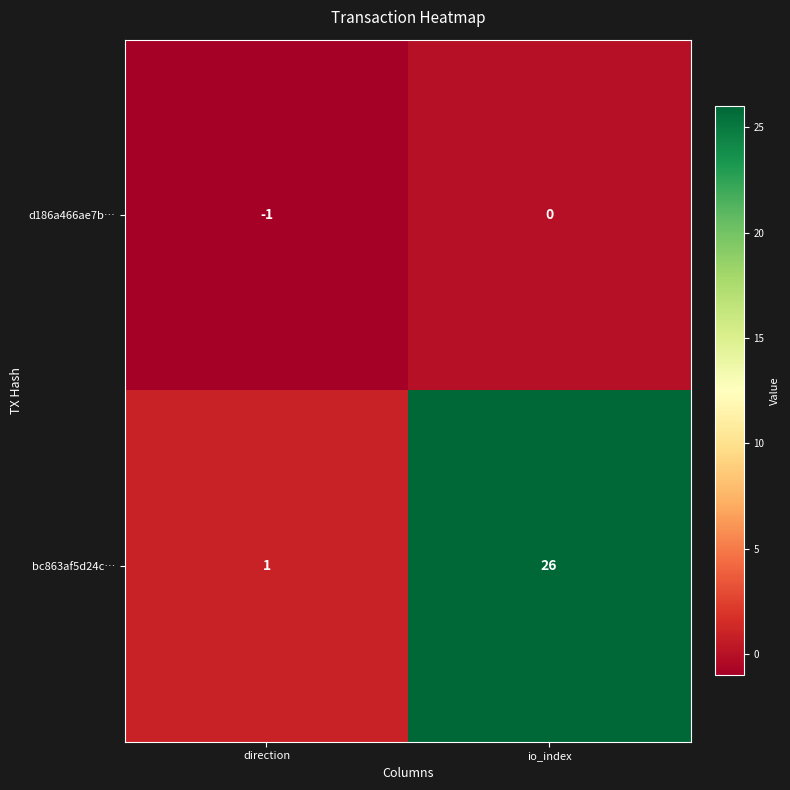

Reading left to right, what are all the values shown in this chart?

d186a466ae7b…: -1	0
bc863af5d24c…: 1	26